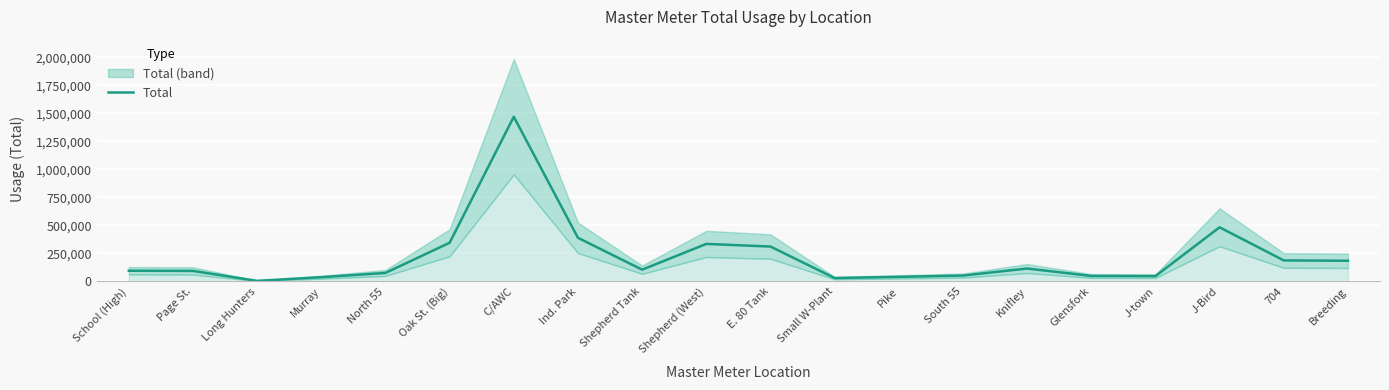

How many data points does each series have?

20